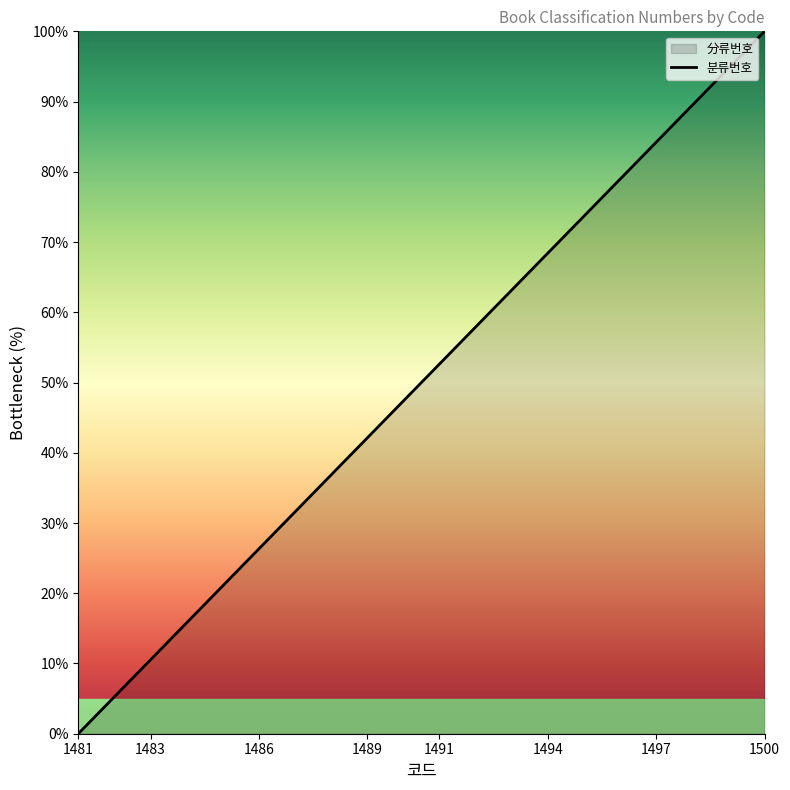

What is the greatest value displayed?

100.0